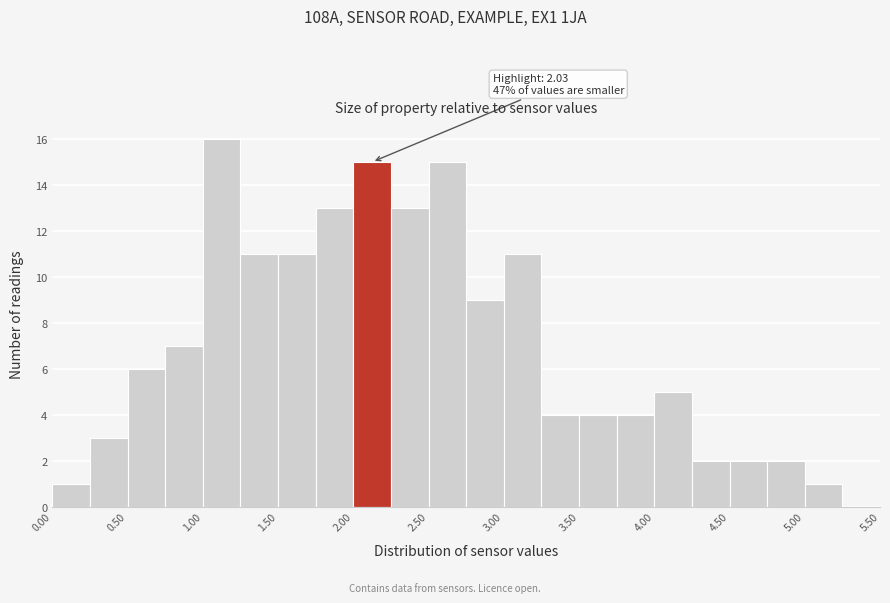

Which range on the x-axis has the tallest bar?

1.00 to 1.25